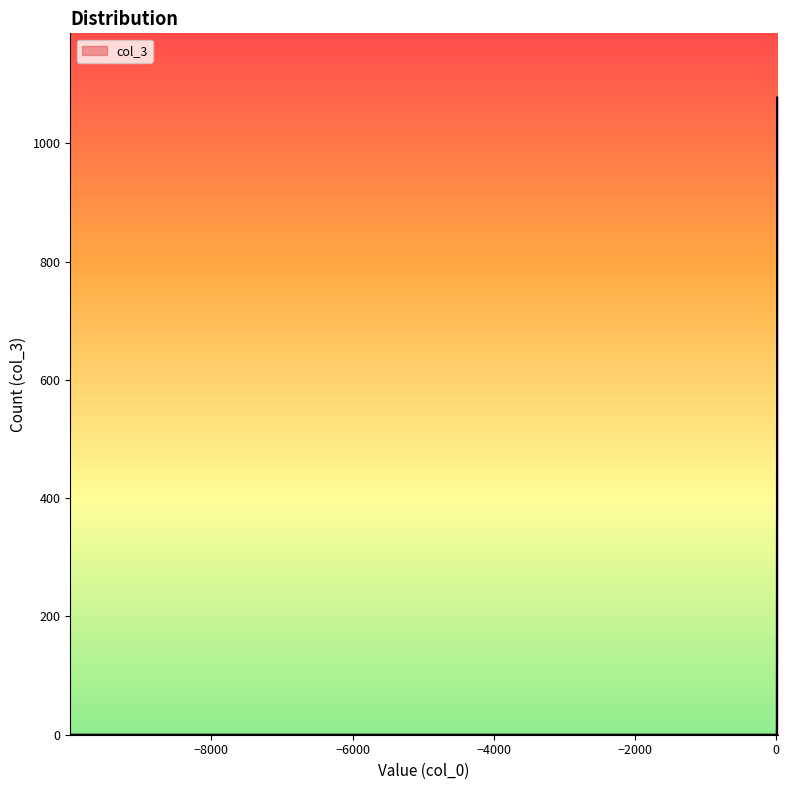

What is the difference between the maximum and minimum values?

1078